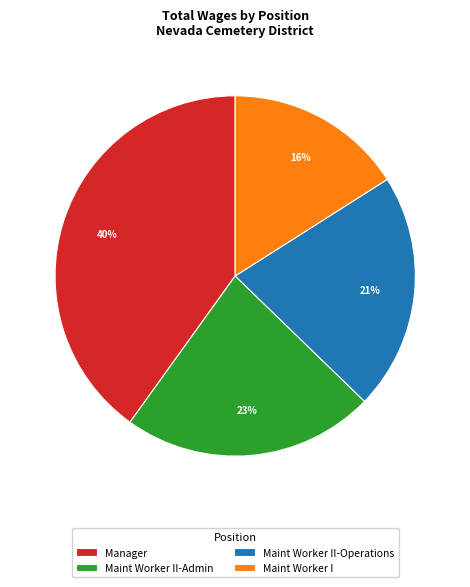

Approximately how many times larger is the value at Manager compared to Maint Worker I?

2.5